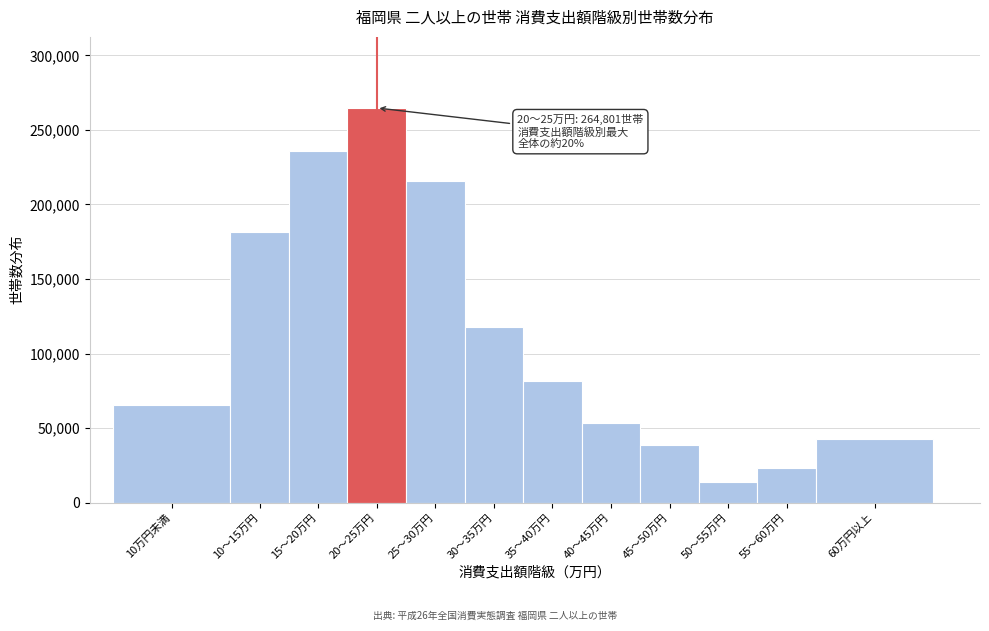

Reading right to left, extract all data points from this chart.

60万円以上=42706	55～60万円=23238	50～55万円=13892	45～50万円=38600	40～45万円=53302	35～40万円=81799	30～35万円=118027	25～30万円=215468	20～25万円=264801	15～20万円=236096	10～15万円=181727	10万円未満=65644